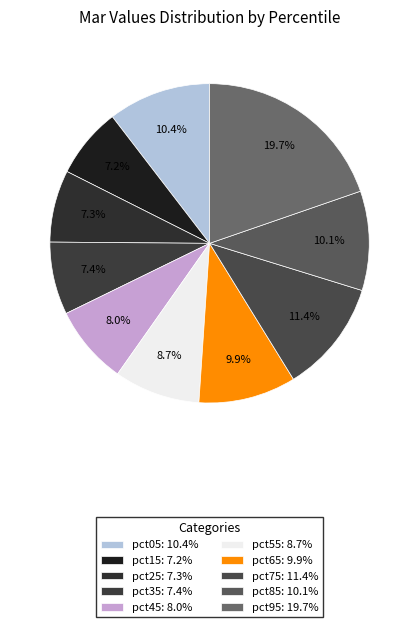

True or false: pct15 accounts for 18% of the total.

False